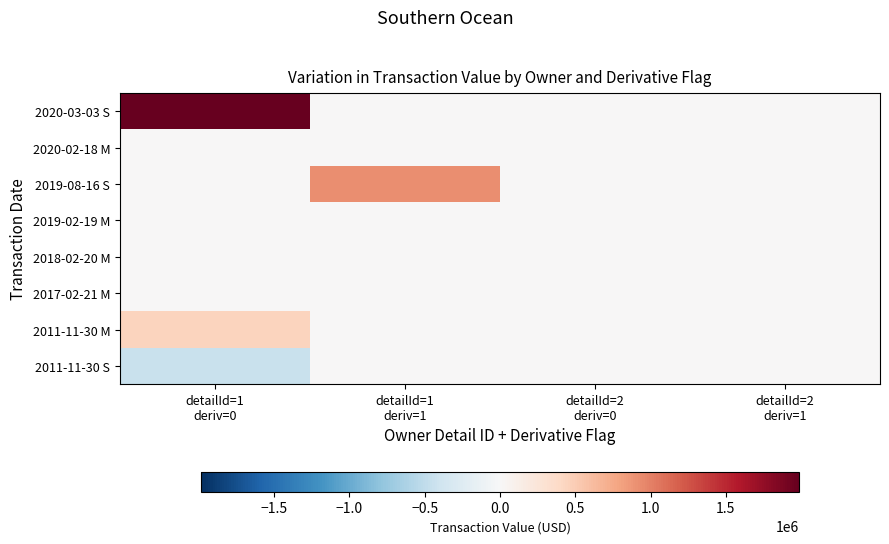

Reading right to left, what are all the values shown in this chart?

2020-03-03 S: detailId=2
deriv=1=0	detailId=2
deriv=0=0	detailId=1
deriv=1=0	detailId=1
deriv=0=1984496
2020-02-18 M: detailId=2
deriv=1=0	detailId=2
deriv=0=0	detailId=1
deriv=1=0	detailId=1
deriv=0=0
2019-08-16 S: detailId=2
deriv=1=0	detailId=2
deriv=0=0	detailId=1
deriv=1=925620	detailId=1
deriv=0=0
2019-02-19 M: detailId=2
deriv=1=0	detailId=2
deriv=0=0	detailId=1
deriv=1=0	detailId=1
deriv=0=0
2018-02-20 M: detailId=2
deriv=1=0	detailId=2
deriv=0=0	detailId=1
deriv=1=0	detailId=1
deriv=0=0
2017-02-21 M: detailId=2
deriv=1=0	detailId=2
deriv=0=0	detailId=1
deriv=1=5801	detailId=1
deriv=0=0
2011-11-30 M: detailId=2
deriv=1=0	detailId=2
deriv=0=0	detailId=1
deriv=1=0	detailId=1
deriv=0=435120
2011-11-30 S: detailId=2
deriv=1=0	detailId=2
deriv=0=0	detailId=1
deriv=1=0	detailId=1
deriv=0=-440167